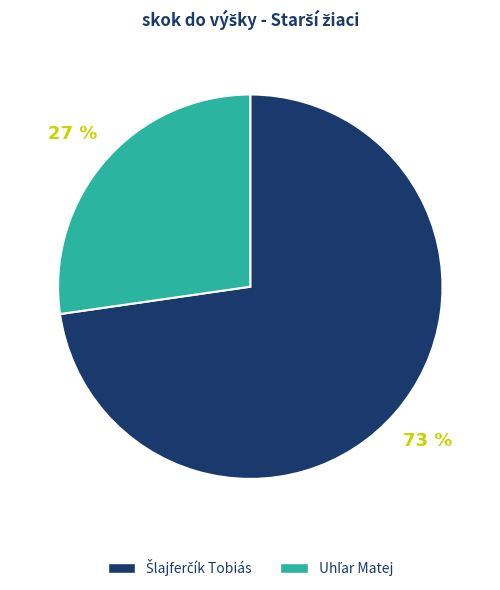

Does any single category account for the majority?

Yes